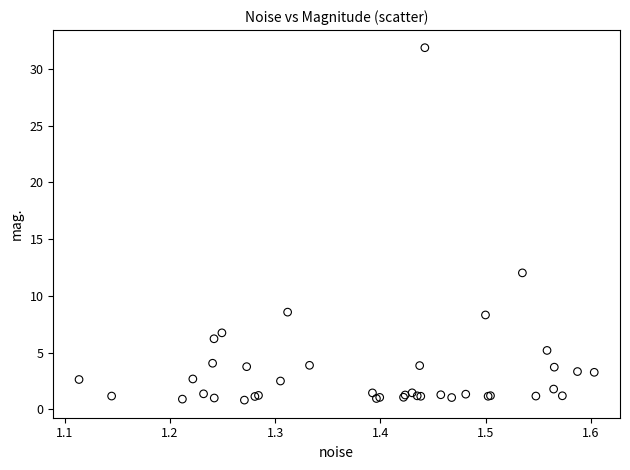

What Y value in the scatter plot is closest to 16?

12.0